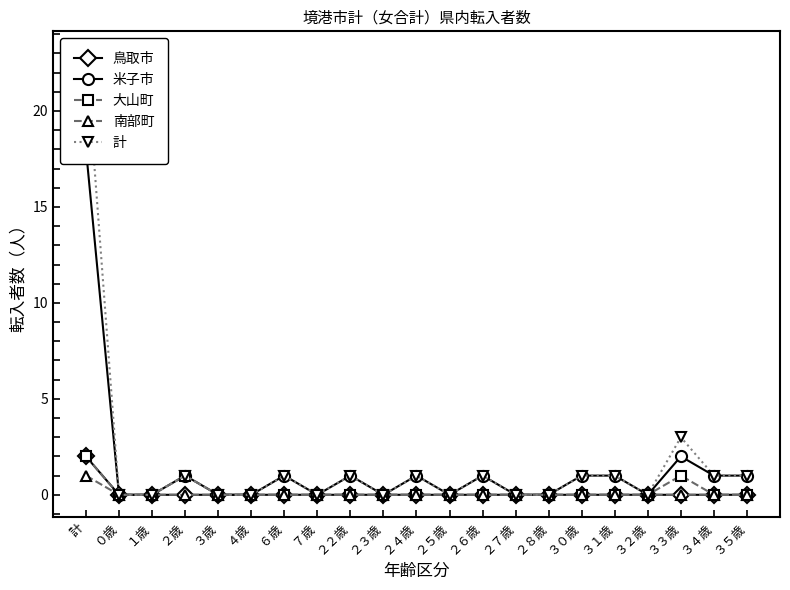

What is the spread (max minus min) of values at ２２歳?

1